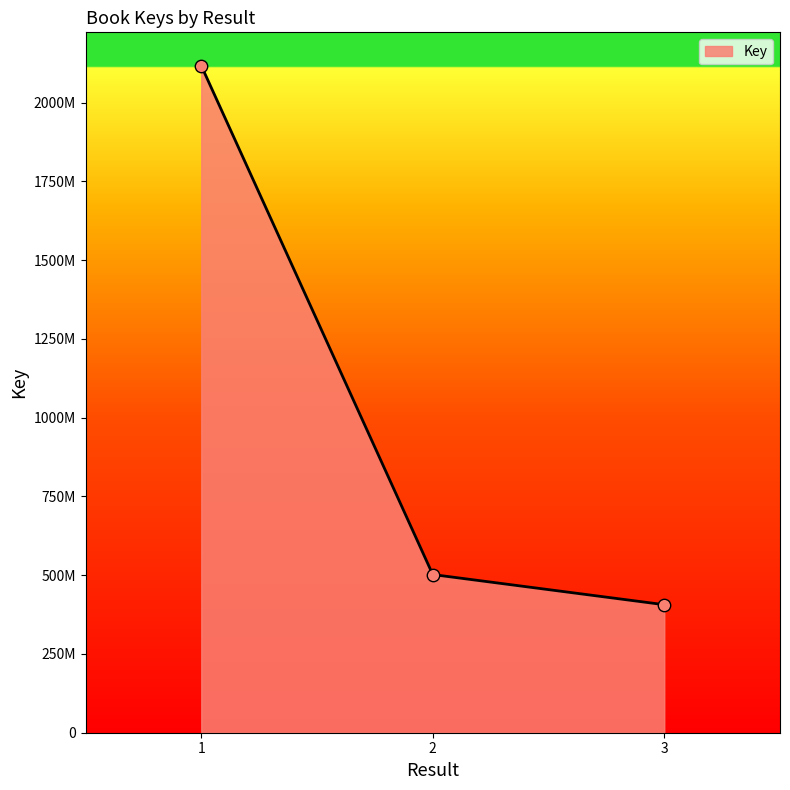

What is the ratio of the value at 3 to the value at 1?

0.2